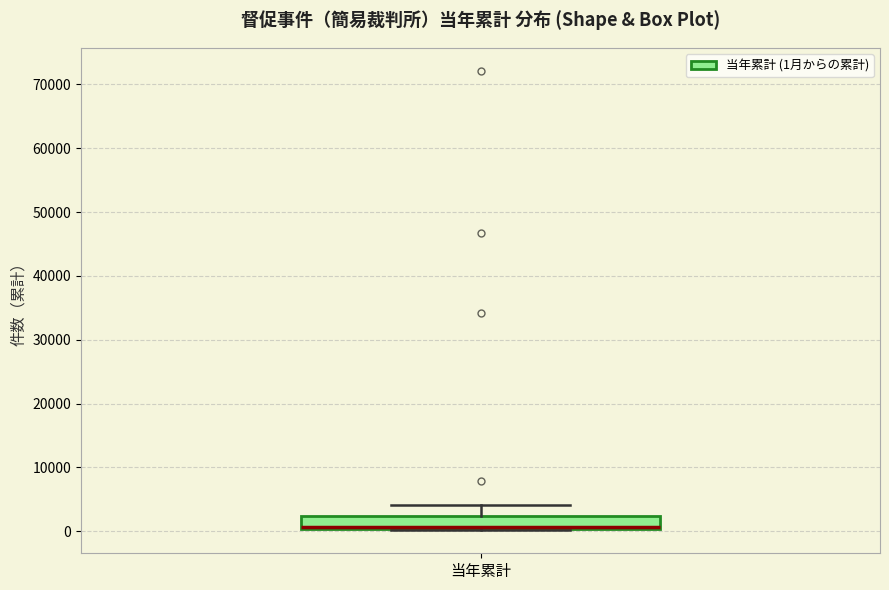

Transcribe this box plot: give where the median line is, the range the box spans, and where the two whiskers end, as read against the y-axis. The values are not printed on the chart, so give them approximately, as read against the axis.

median 1000, box 0 to 2000, whiskers 0 to 4000